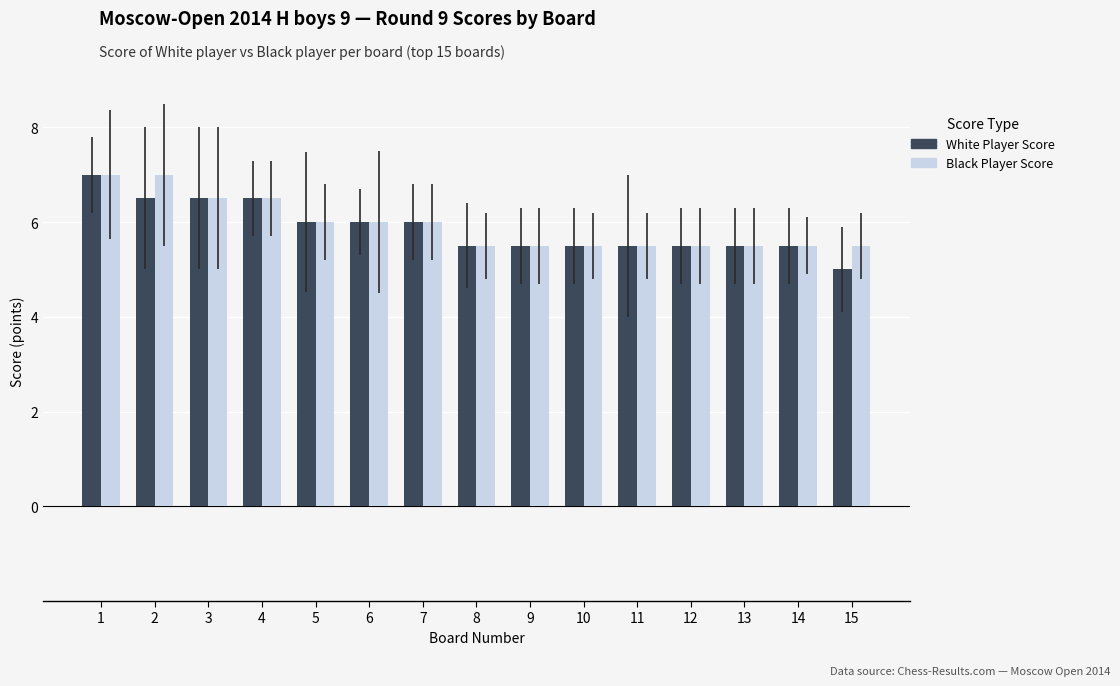

Which series has the widest spread of values?

White Player Score